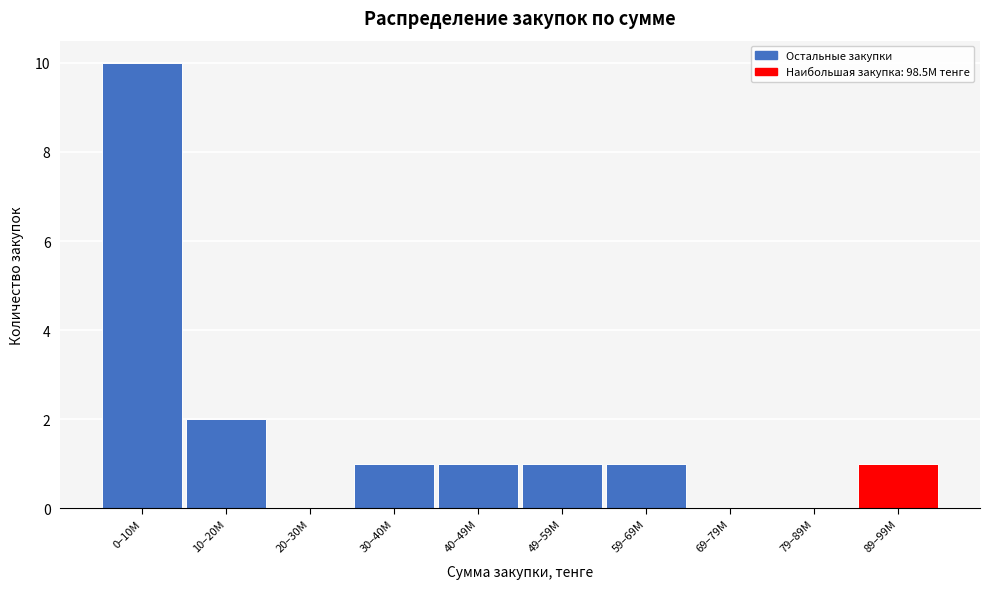

Reading left to right, list all the values displayed in this chart.

0–10M=10	10–20M=2	20–30M=0	30–40M=1	40–49M=1	49–59M=1	59–69M=1	69–79M=0	79–89M=0	89–99M=1